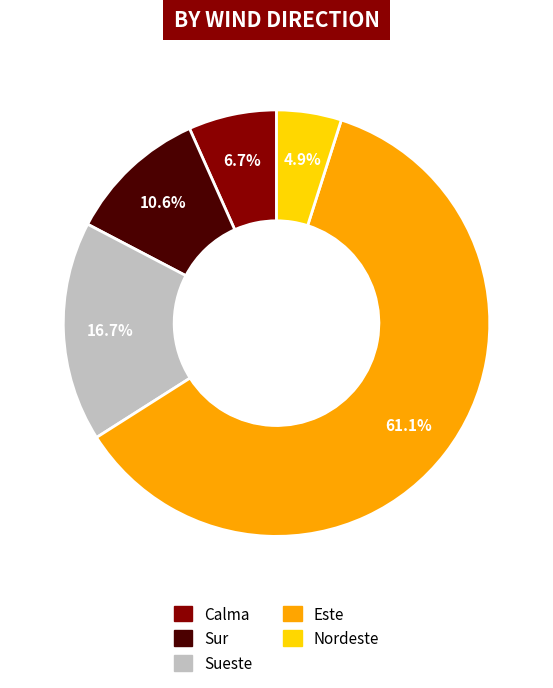

Does any single category account for the majority?

Yes